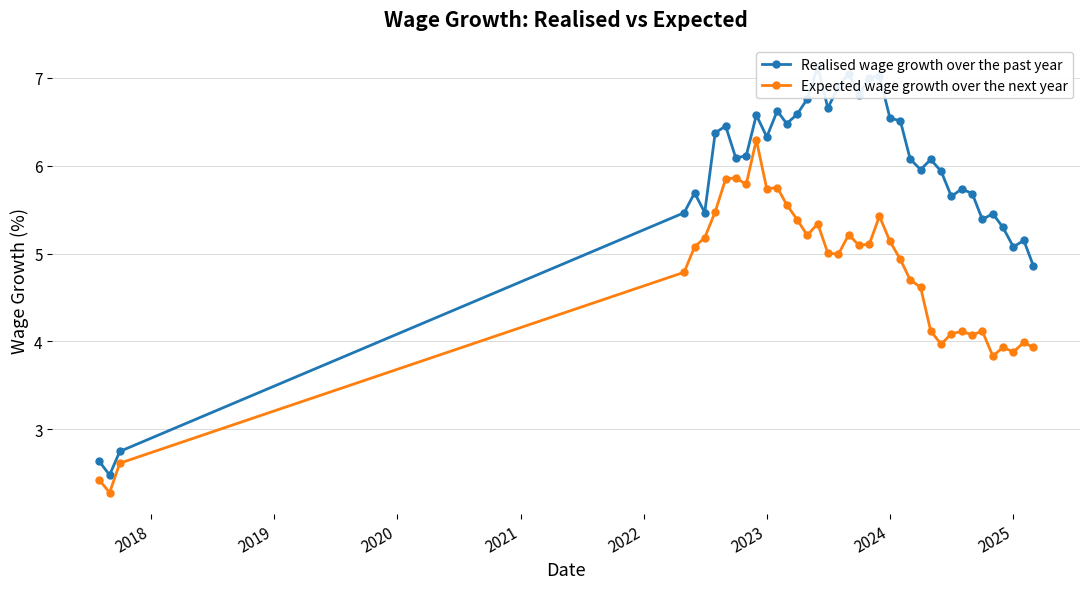

What is the approximate value of Expected wage growth over the next year at 2023?

5.7